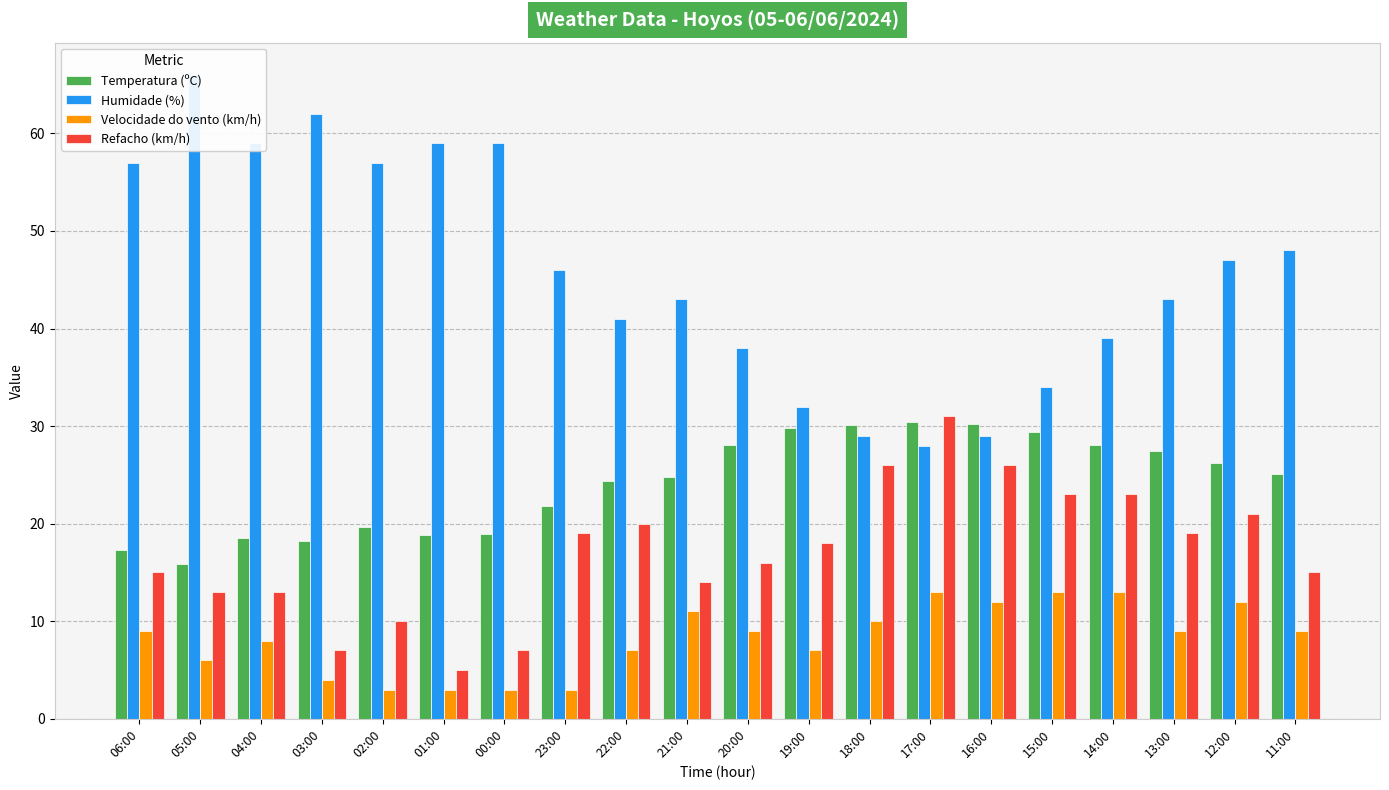

What is the label of the 8th bar from the left?

23:00